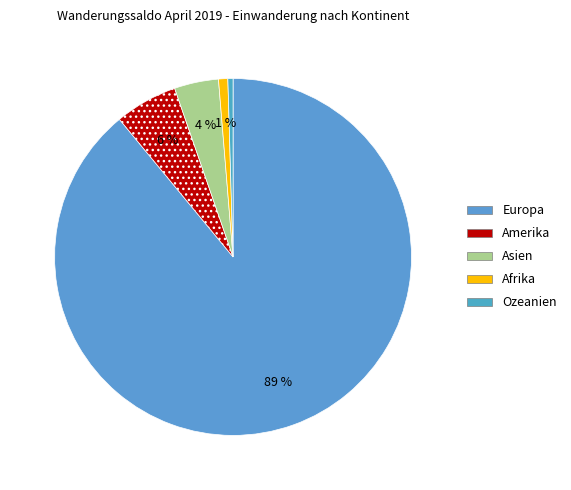

To the nearest percent, what is the average slice percentage?

20%